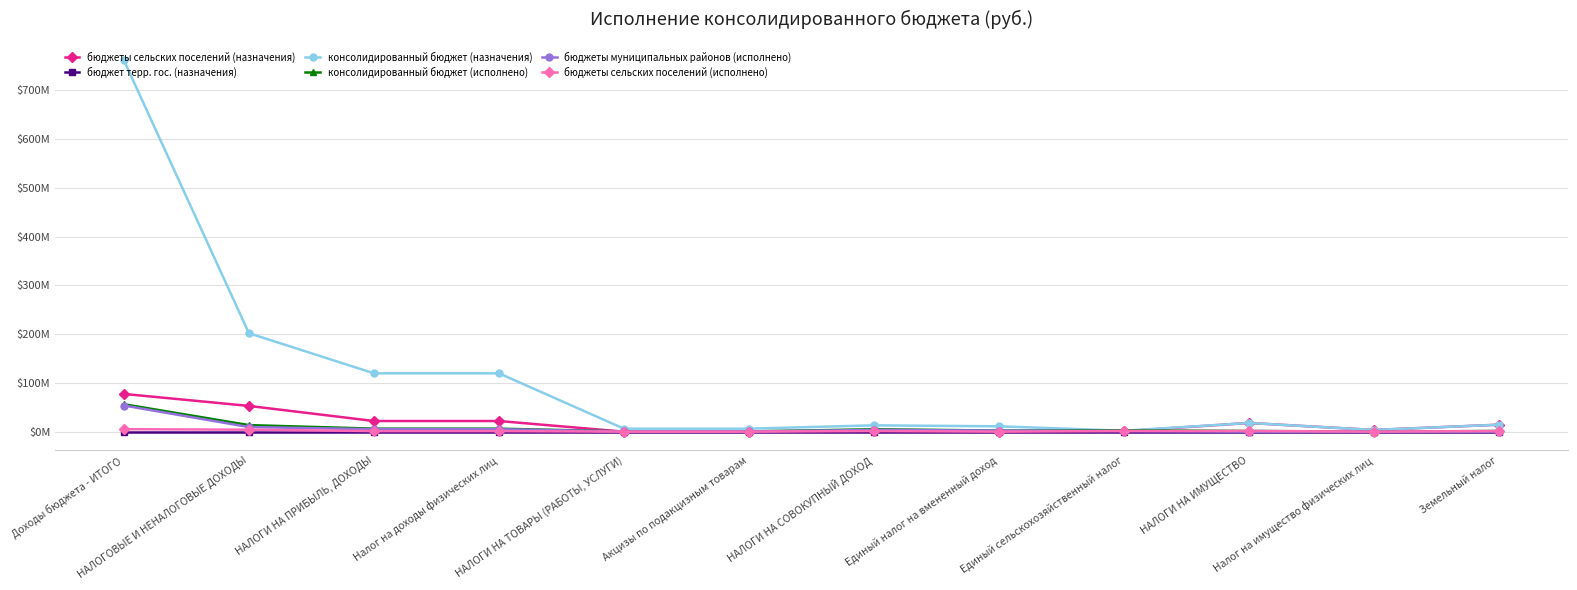

What are all the series names shown in the legend?

бюджеты сельских поселений (назначения), бюджет терр. гос. (назначения), консолидированный бюджет (назначения), консолидированный бюджет (исполнено), бюджеты муниципальных районов (исполнено), бюджеты сельских поселений (исполнено)